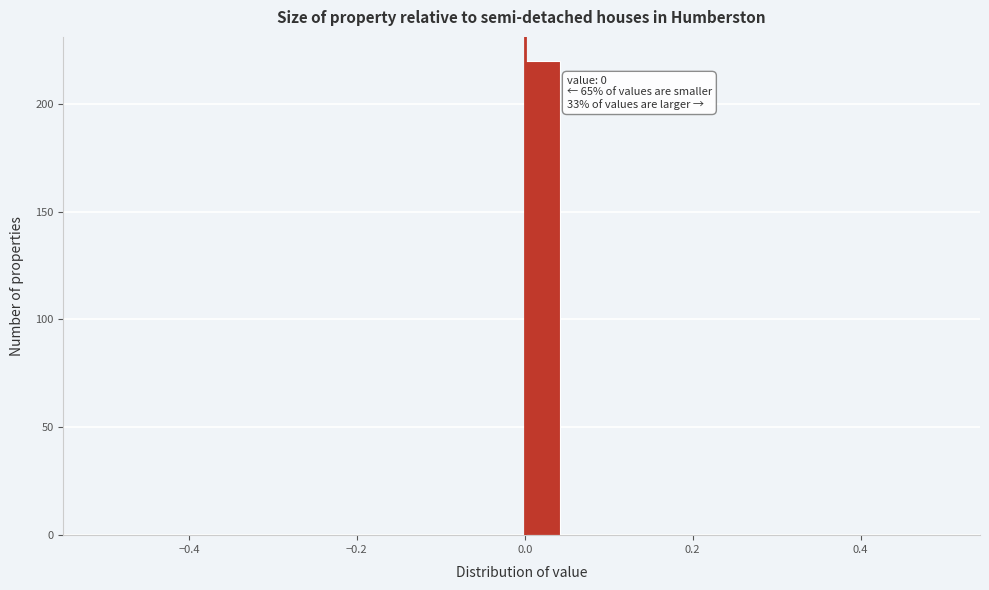

Around what value on the x-axis is the tallest bar? Give the approximate position of its centre, as read against the axis.

0.02